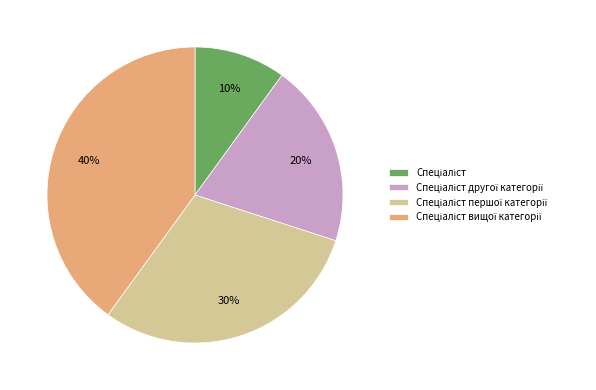

To the nearest percent, what is the difference between the largest and smallest slice percentages?

30%